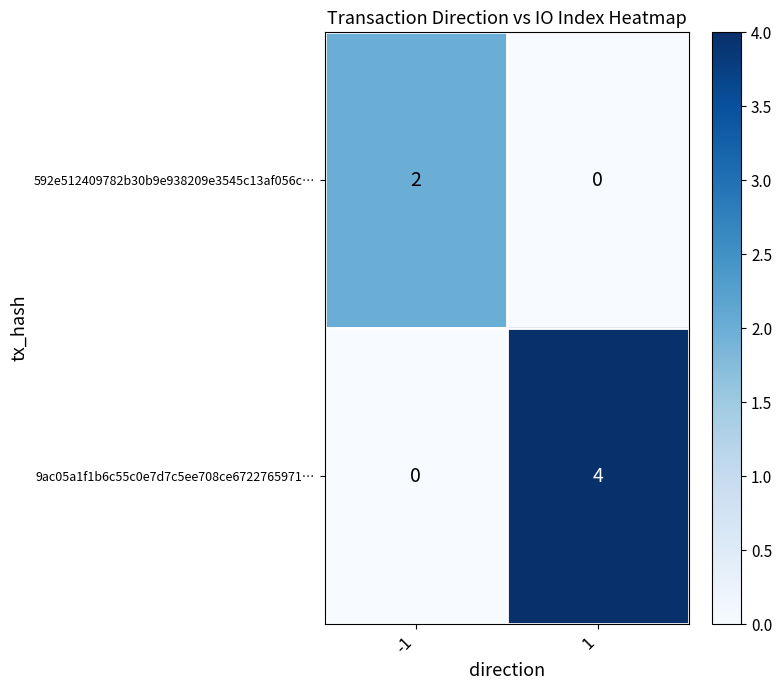

What is the difference between the 9ac05a1f1b6c55c0e7d7c5ee708ce6722765971… values at -1 and 1?

4